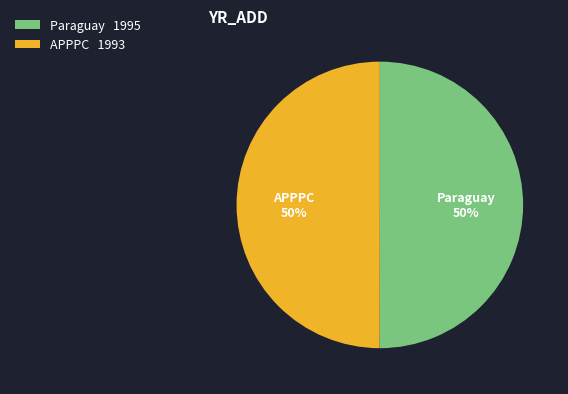

Do Paraguay and APPPC together represent more than half of the pie?

Yes